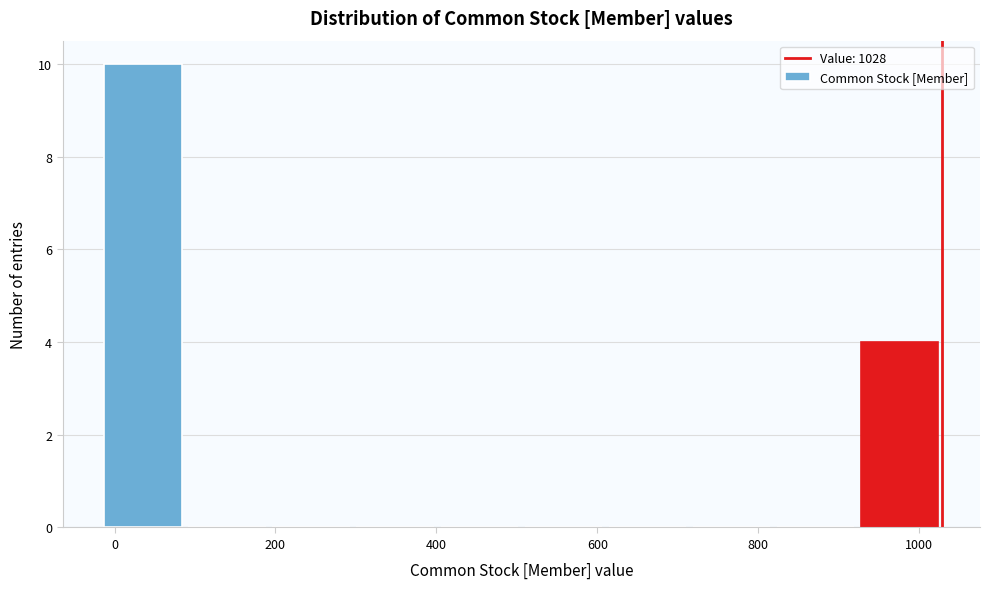

Reading left to right, list every bar in this chart as the range it spans on the x-axis followed by its height. Neither the bar edges nor the heights are printed on the chart, so give them approximately, as read against the axes.

-20 to 80: 10
80 to 200: 0
200 to 300: 0
300 to 400: 0
400 to 500: 0
500 to 620: 0
620 to 720: 0
720 to 820: 0
820 to 920: 0
920 to 1020: 4